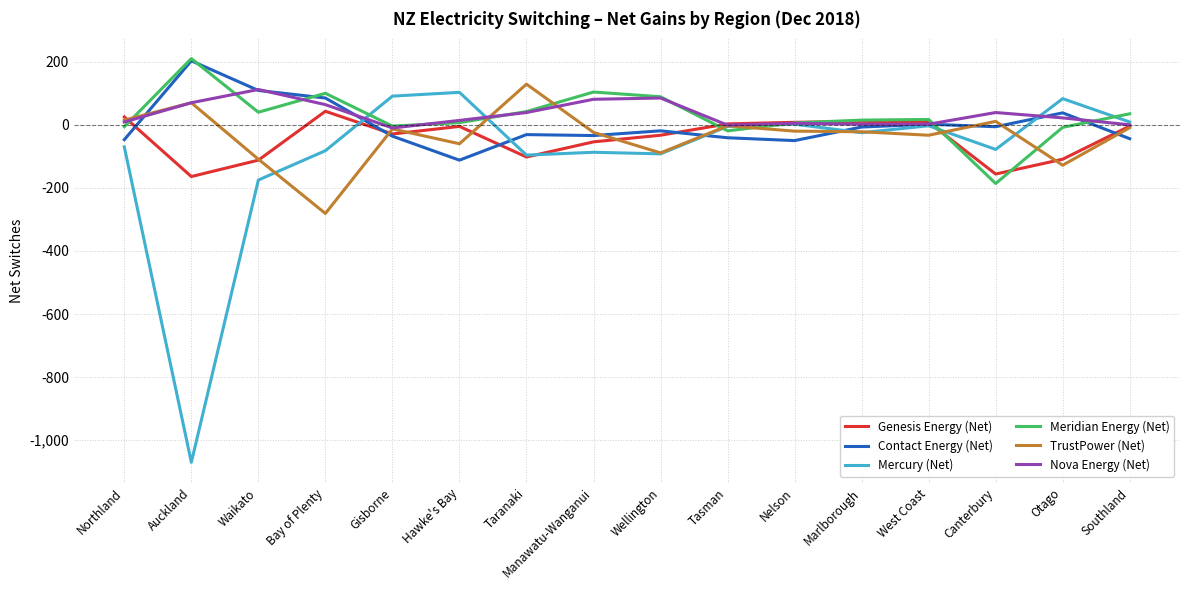

At which category does Genesis Energy (Net) reach its first local peak?

Bay of Plenty